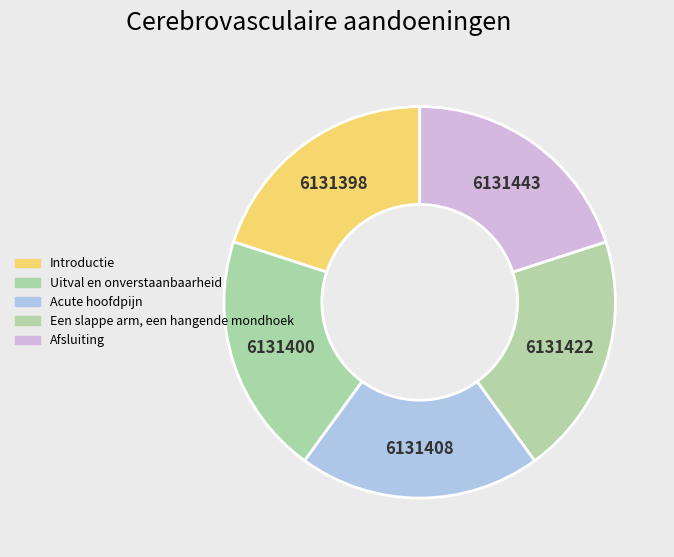

How many slices are in this pie chart?

5